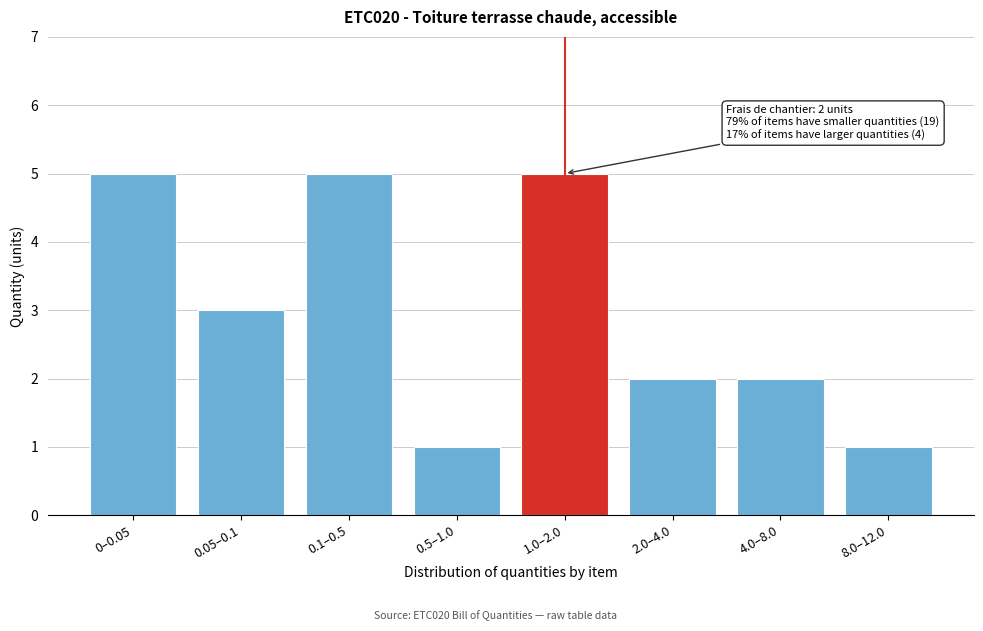

Reading left to right, what are all the values shown in this chart?

5	3	5	1	5	2	2	1